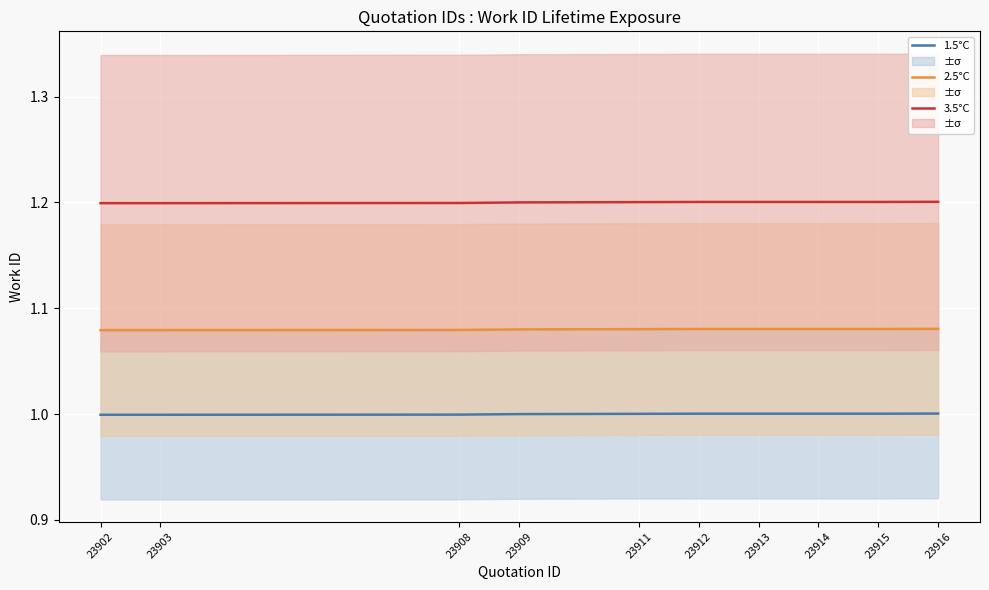

What value does the 2.5°C series have at 23908?

1.1